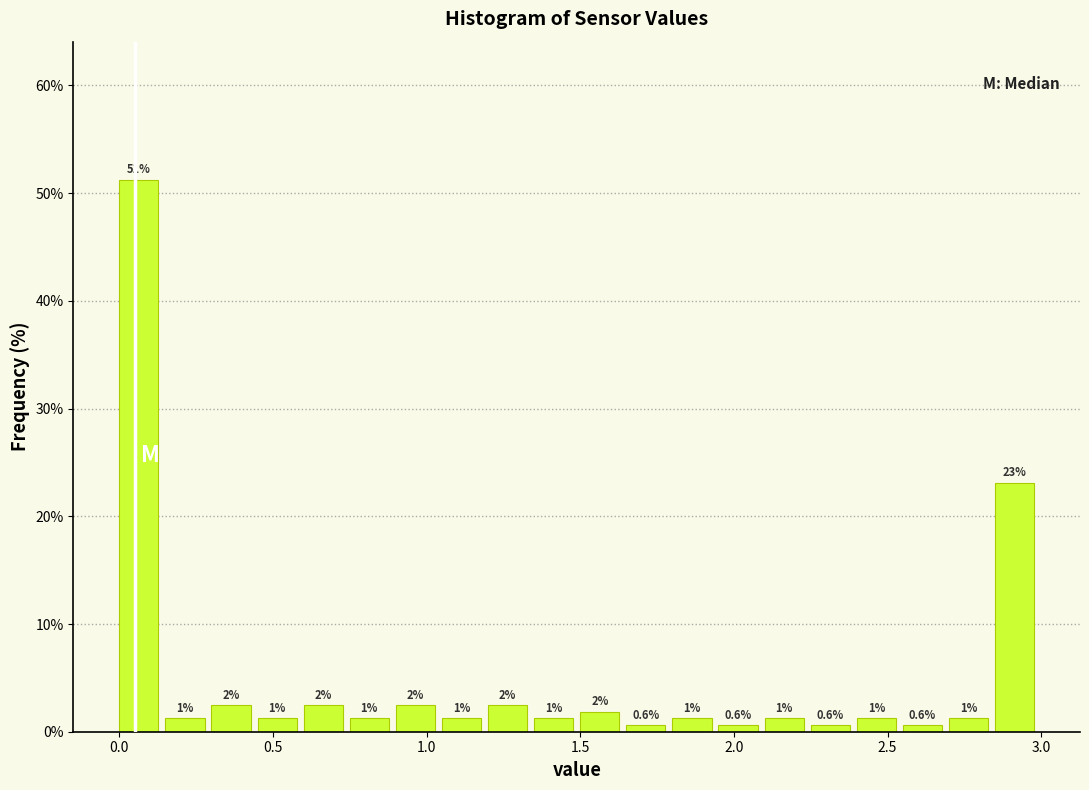

Read against the x-axis, roughly where is the centre of the tallest bar?

0.05